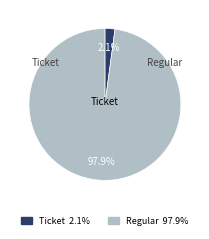

Rank the categories by value from lowest to highest.

Ticket, Regular